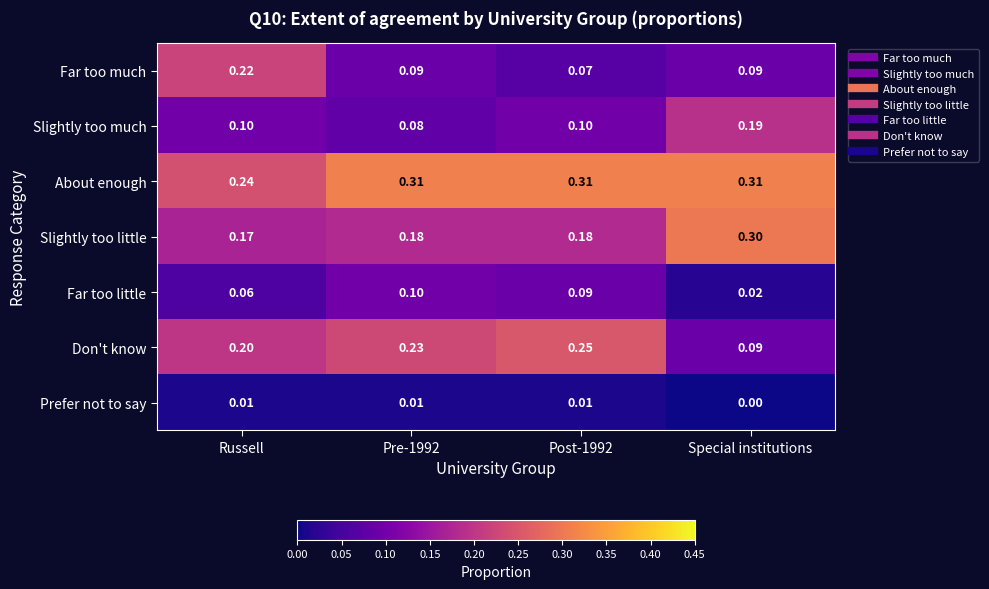

What is the total value across all series at Special institutions?

1.0